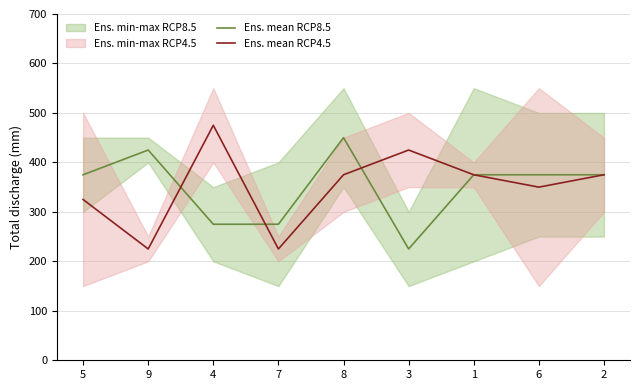

Rank the series by their maximum value, from lowest to highest.

Ens. mean RCP8.5, Ens. mean RCP4.5